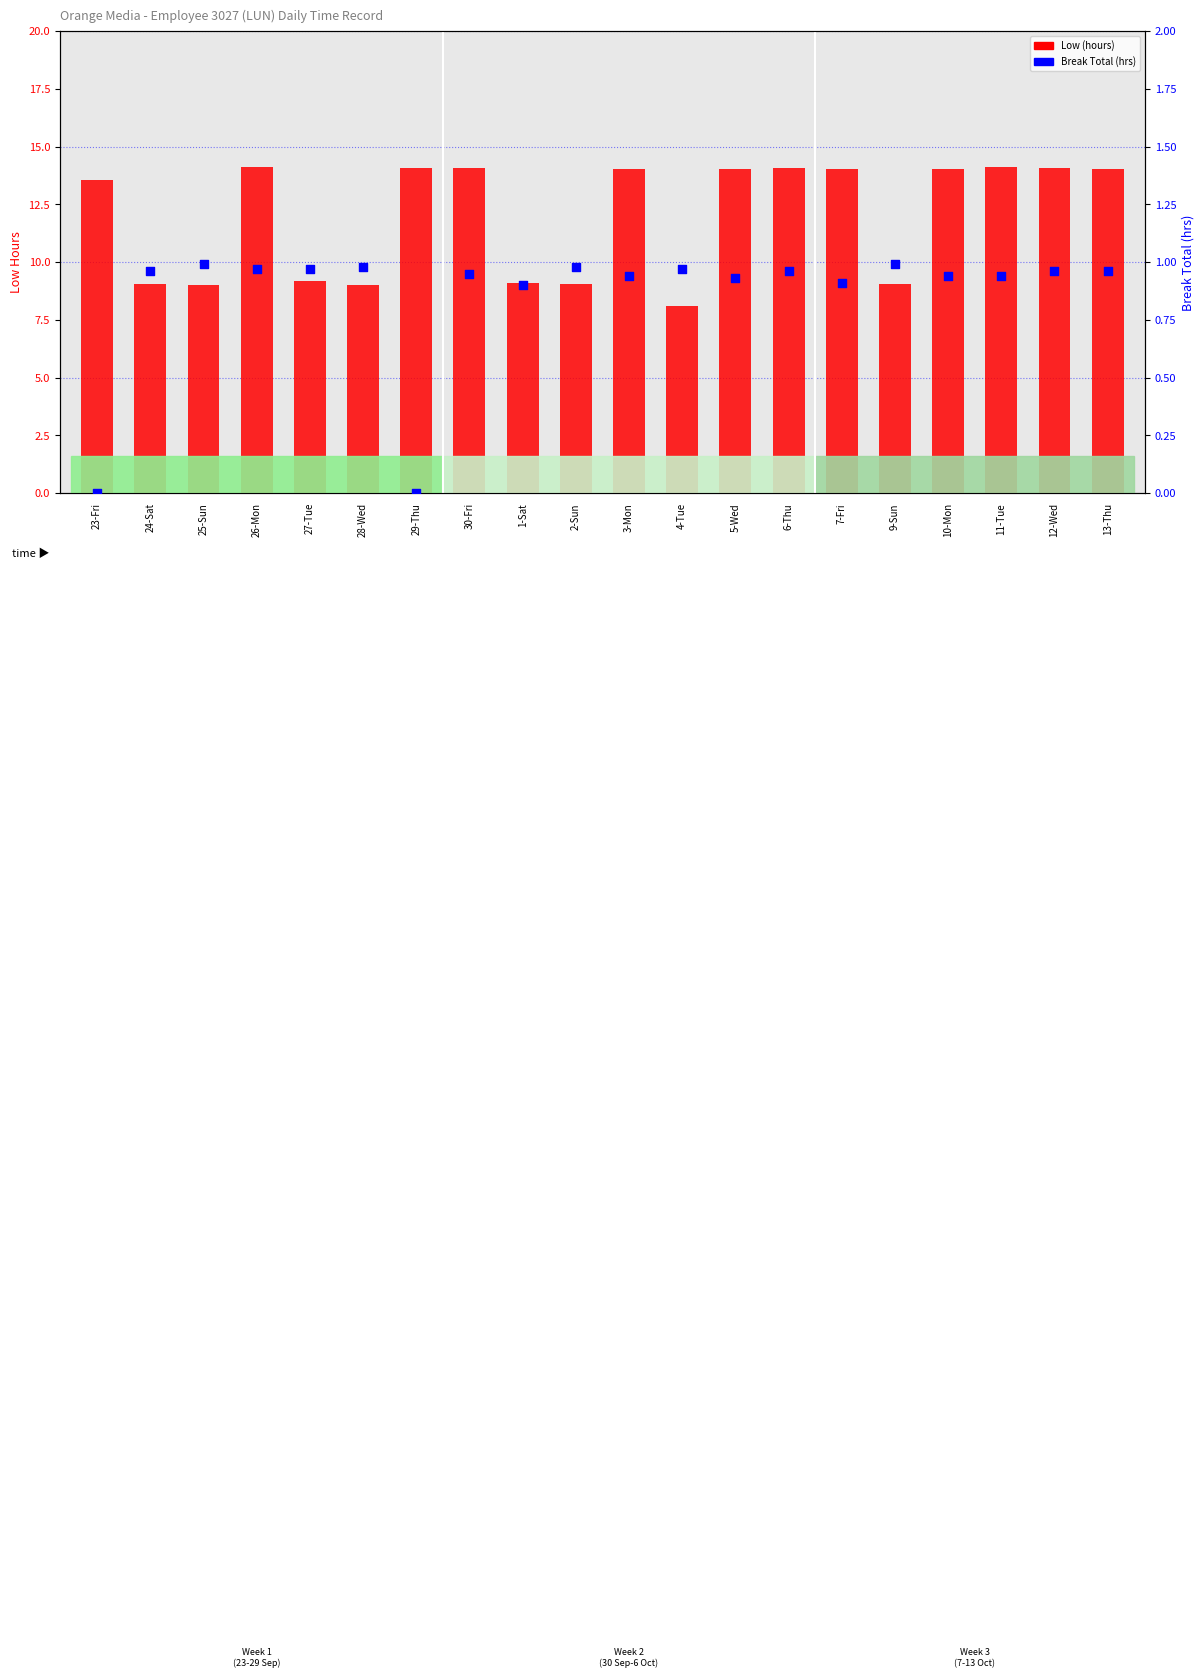

Which series has the widest spread of Y values?

Low (hours)